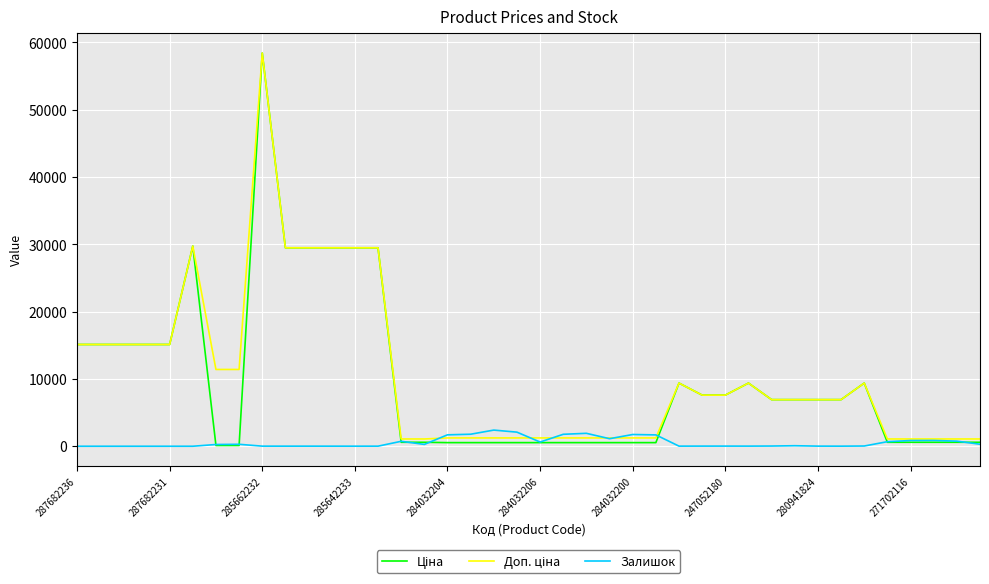

Does the chart have visible grid lines?

Yes